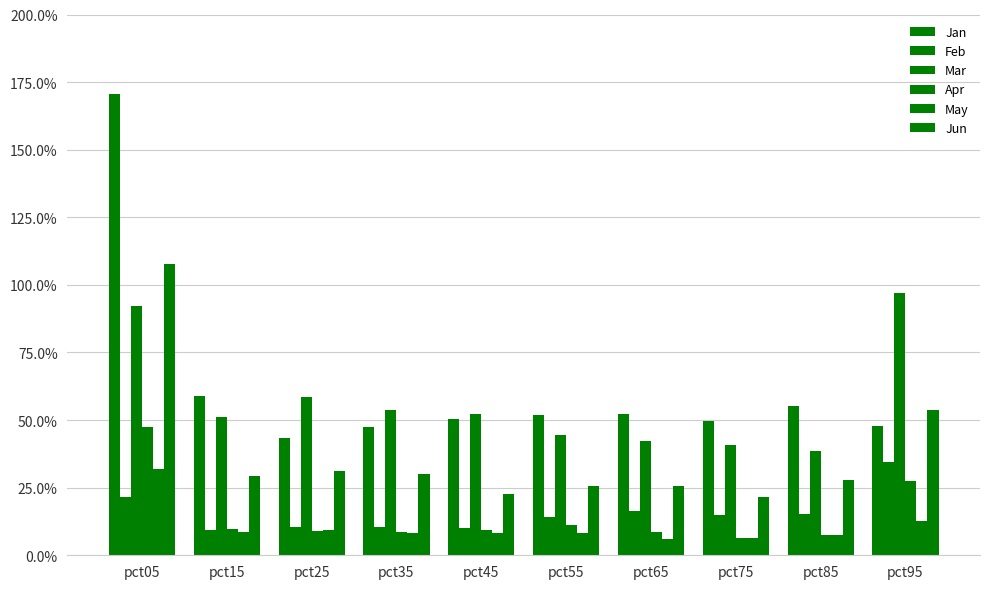

At pct95, list the series in order from smallest to largest.

May, Apr, Feb, Jan, Jun, Mar